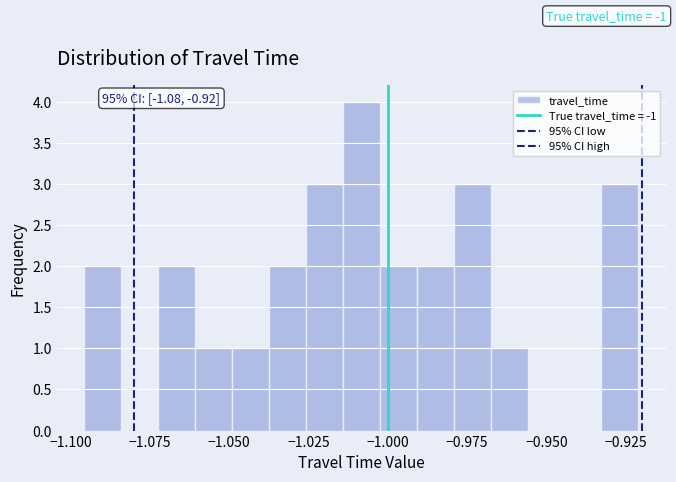

Read against the x-axis, roughly where is the centre of the tallest bar?

-1.010